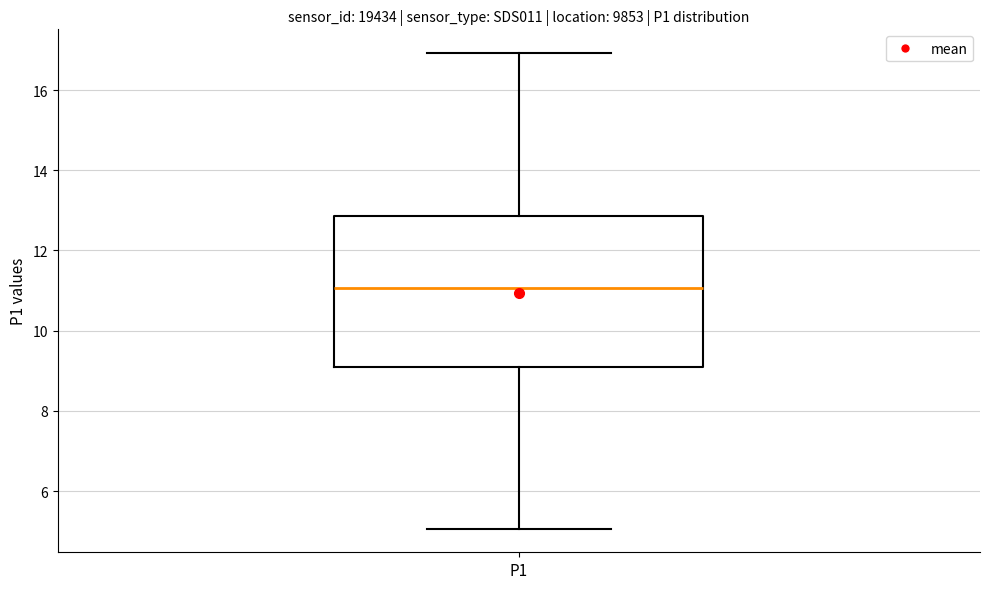

Read this box plot against the y-axis: the position of the median line, the range covered by the box, and the ends of both whiskers. The values are not printed on the chart, so give them approximately, as read against the axis.

median 11.0, box 9.0 to 12.8, whiskers 5.0 to 17.0